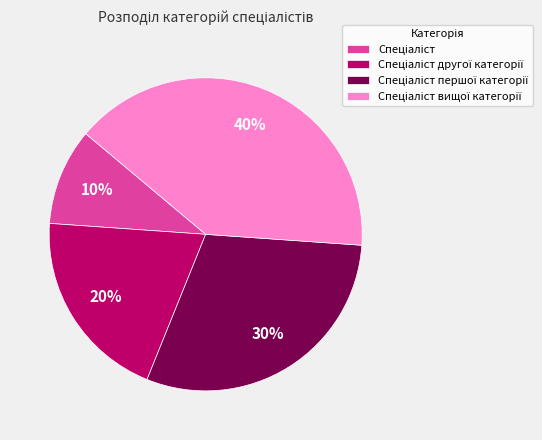

Is there a majority slice in this chart?

No